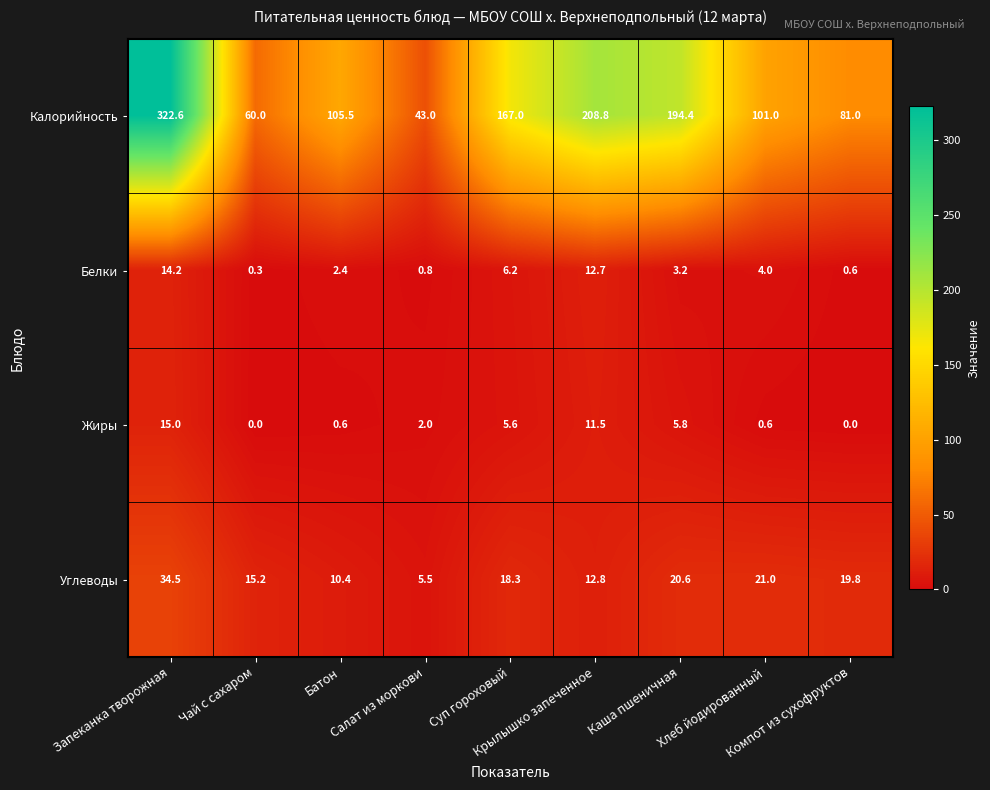

What is the difference between the second highest and second lowest values in the Белки series?

12.1